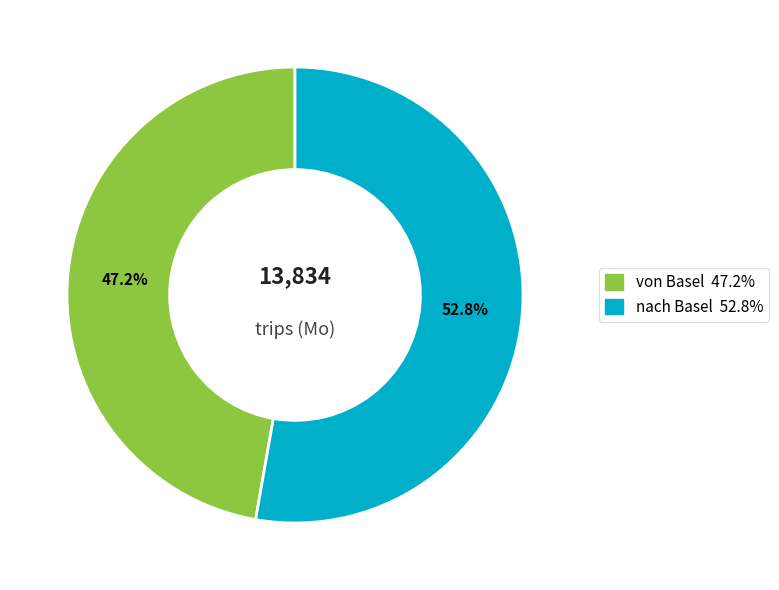

Combined, what portion of the pie is nach Basel and von Basel?

100.0%